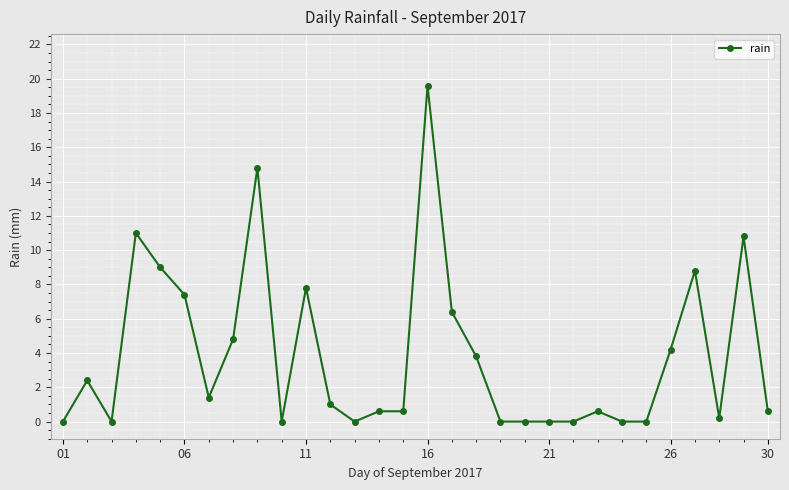

What is the greatest value displayed?

19.6